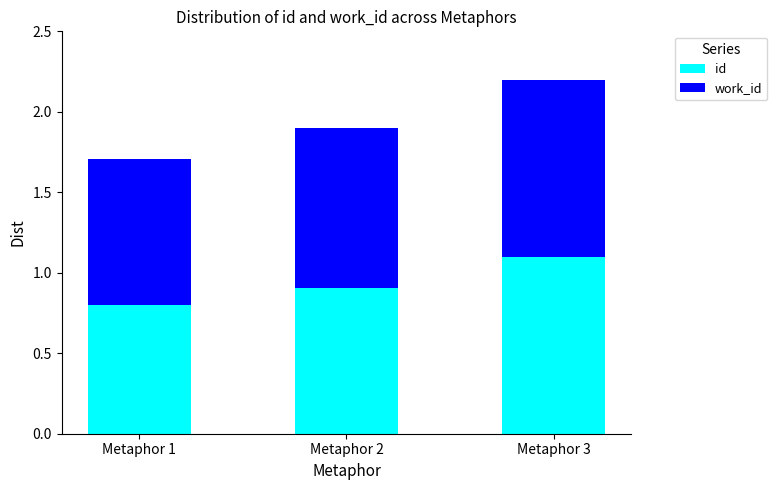

How many categories are shown in the chart?

3